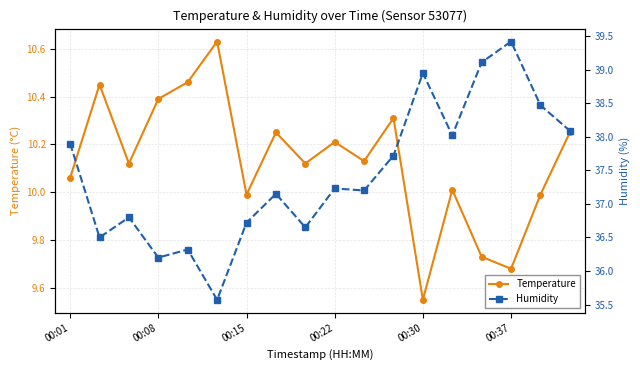

At how many categories does at least one series exceed 14?

18